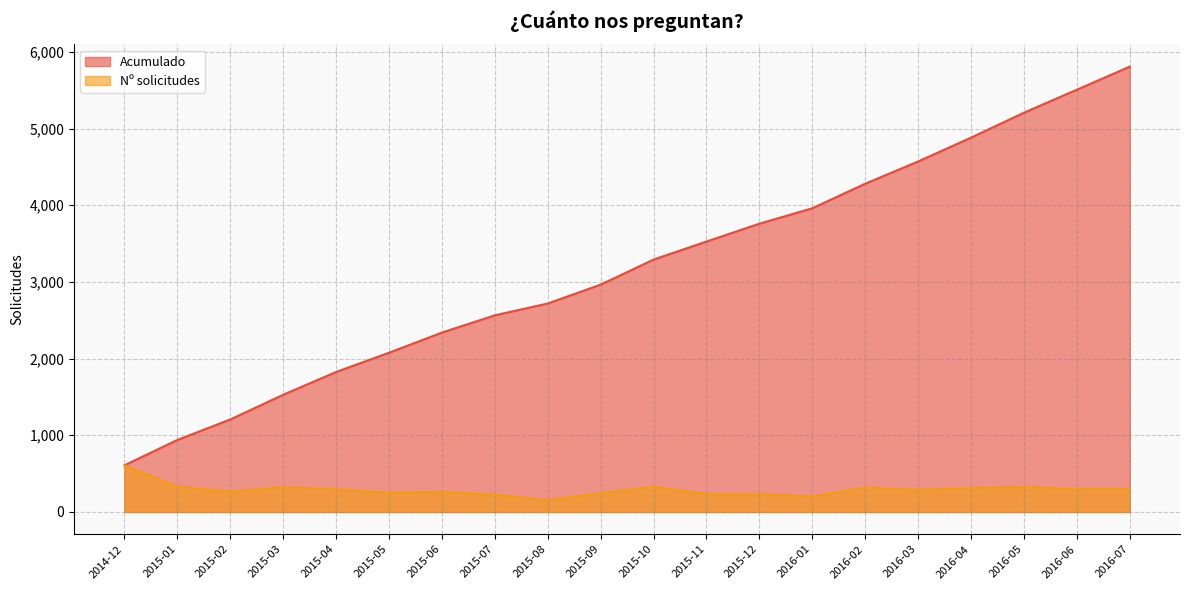

Reading left to right, transcribe all the data shown in this chart.

Acumulado: 608	939	1206	1528	1825	2076	2339	2564	2718	2964	3291	3526	3759	3960	4280	4570	4881	5206	5506	5807
Nº solicitudes: 608	331	267	322	297	251	263	225	154	246	327	235	233	201	320	290	311	325	300	301